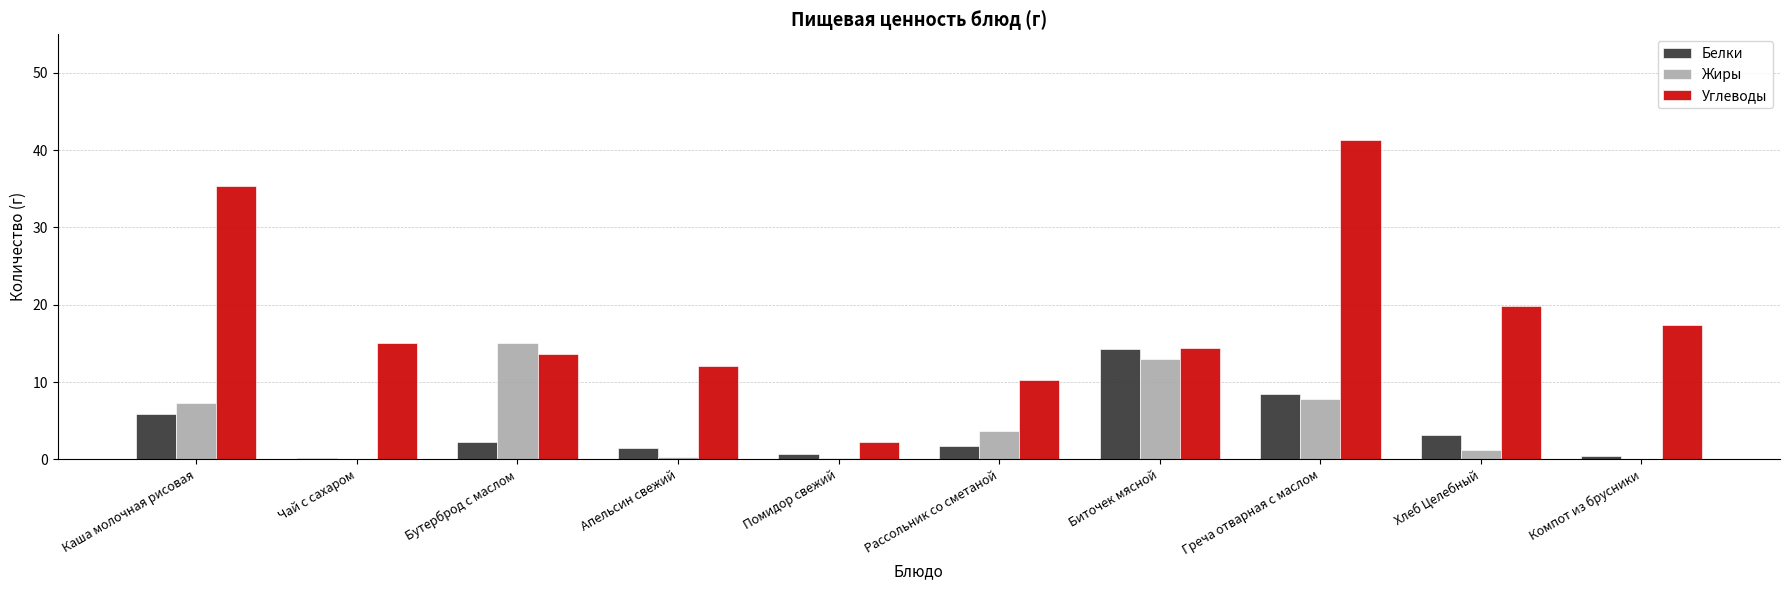

Read the Углеводы value at Греча отварная с маслом.

41.3